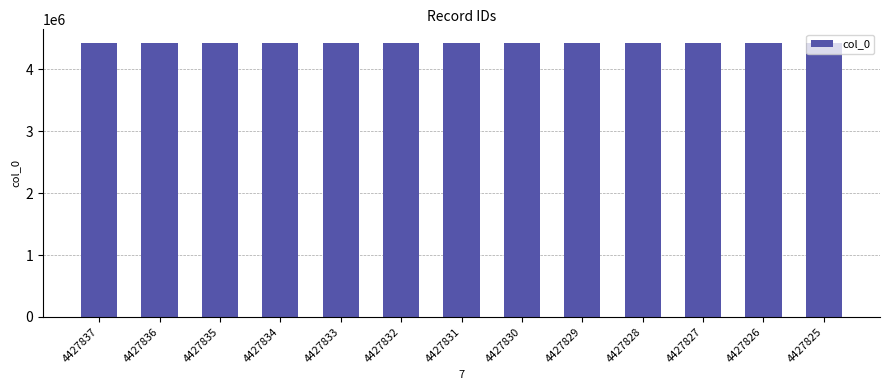

The value at 4427829 is 4427829. True or false?

True